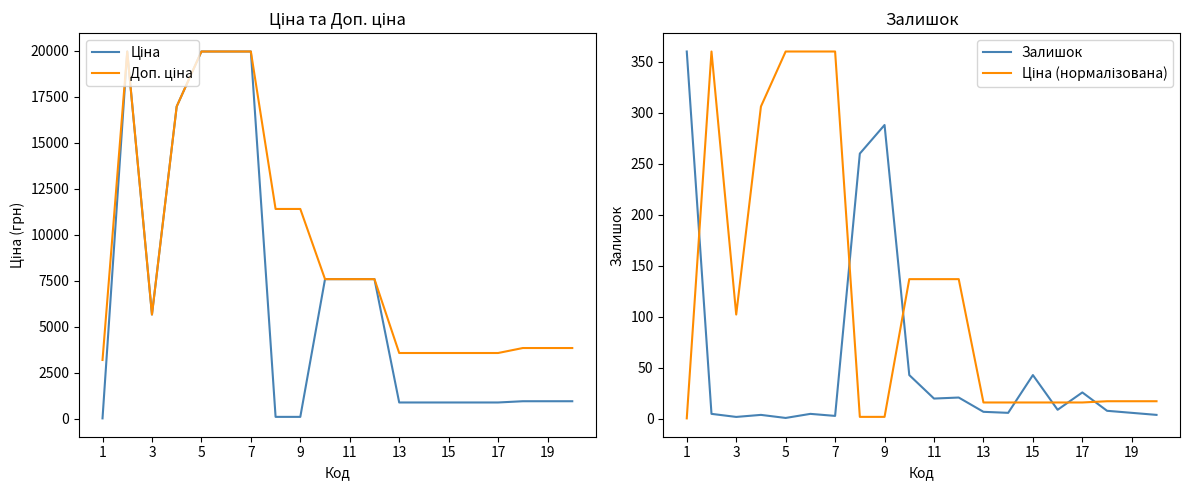

True or false: Залишок has a value of 43.0 at 15.

True